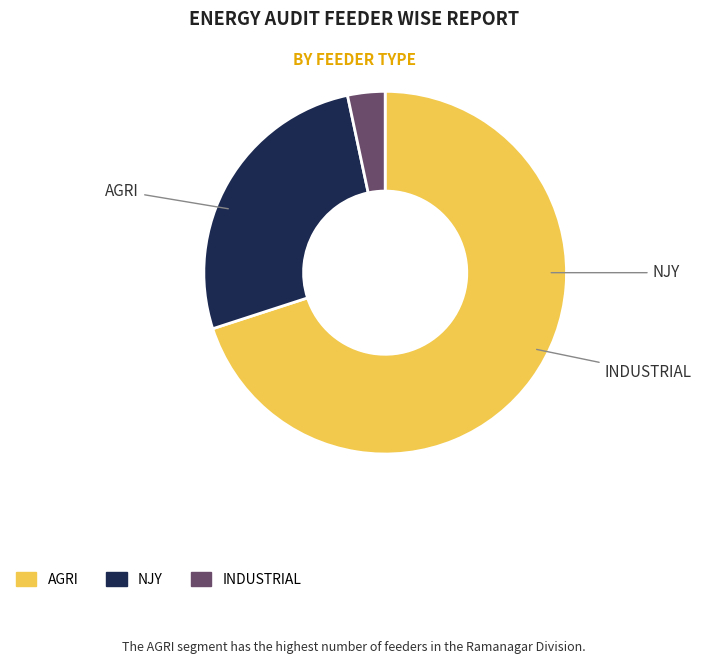

Which category has the smallest portion of the pie?

INDUSTRIAL